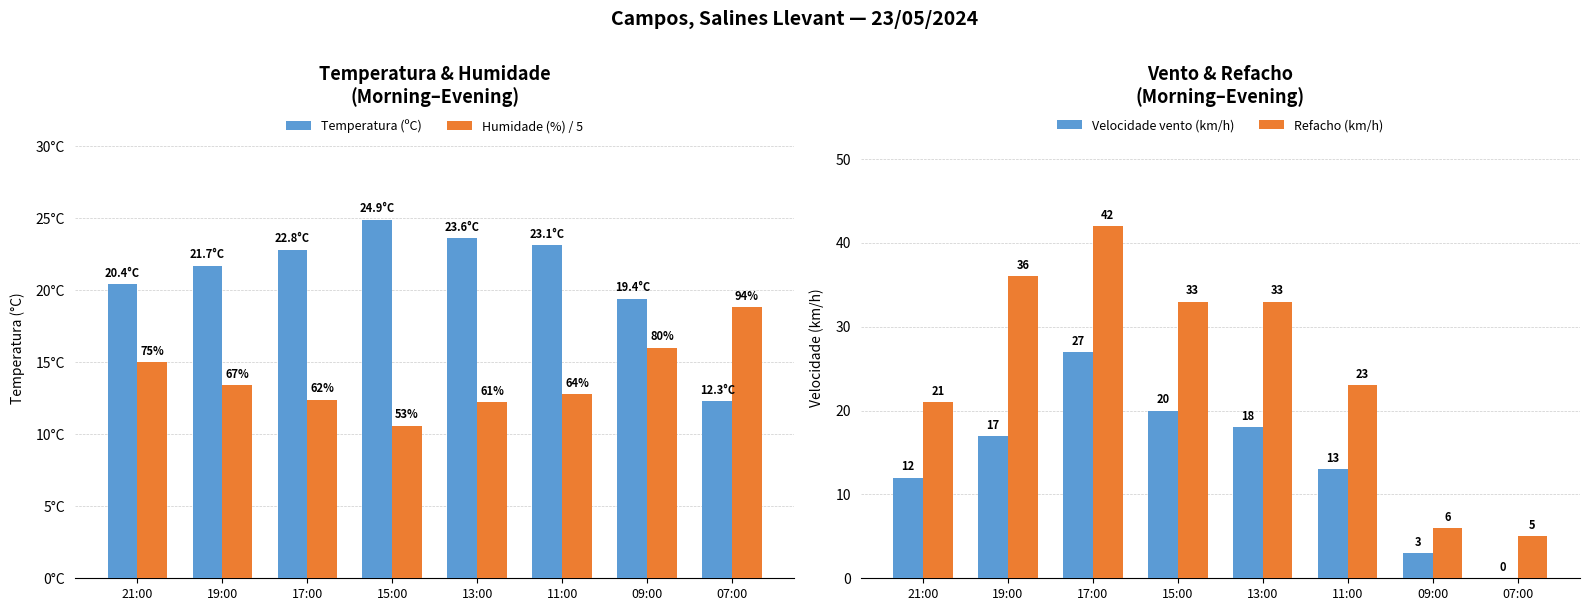

What is the greatest value displayed?

42.0